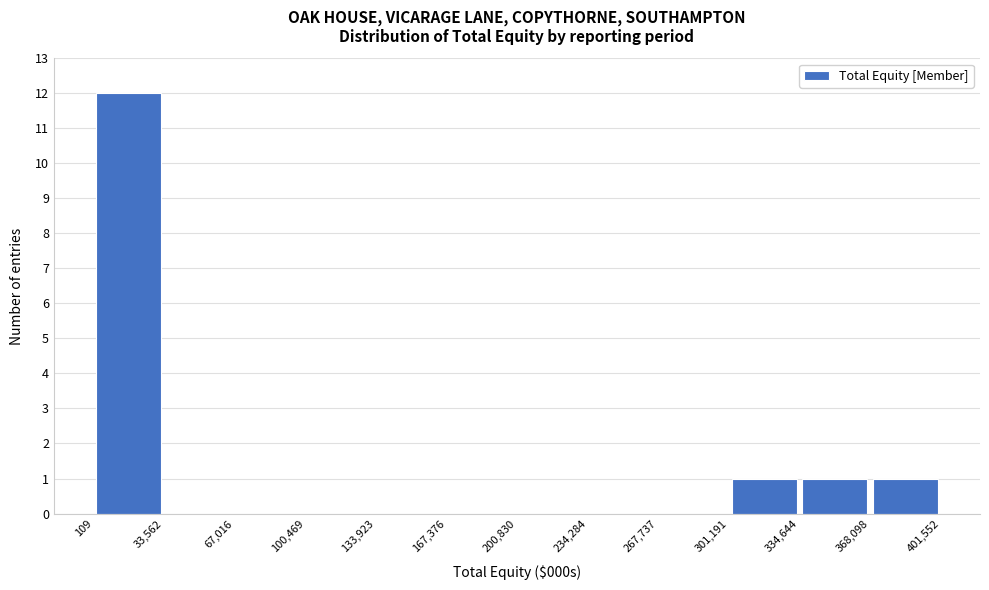

Reading left to right, list every bar in this chart as the range it spans on the x-axis followed by its height. The values are not printed on the chart, so give them approximately, as read against the axis.

109 to 33,562: 12
33,562 to 67,016: 0
67,016 to 100,469: 0
100,469 to 133,923: 0
133,923 to 167,376: 0
167,376 to 200,830: 0
200,830 to 234,284: 0
234,284 to 267,737: 0
267,737 to 301,191: 0
301,191 to 334,644: 1
334,644 to 368,098: 1
368,098 to 401,552: 1